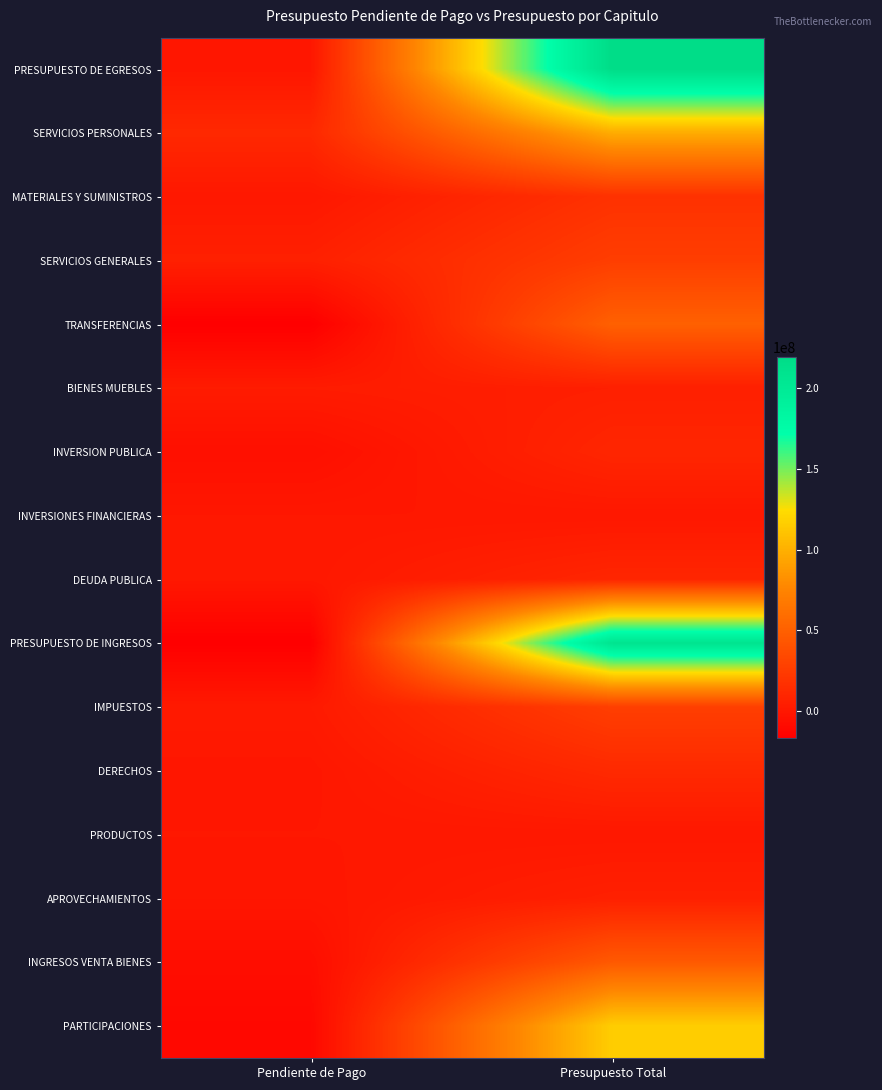

Which series has the largest total across all categories?

PRESUPUESTO DE EGRESOS